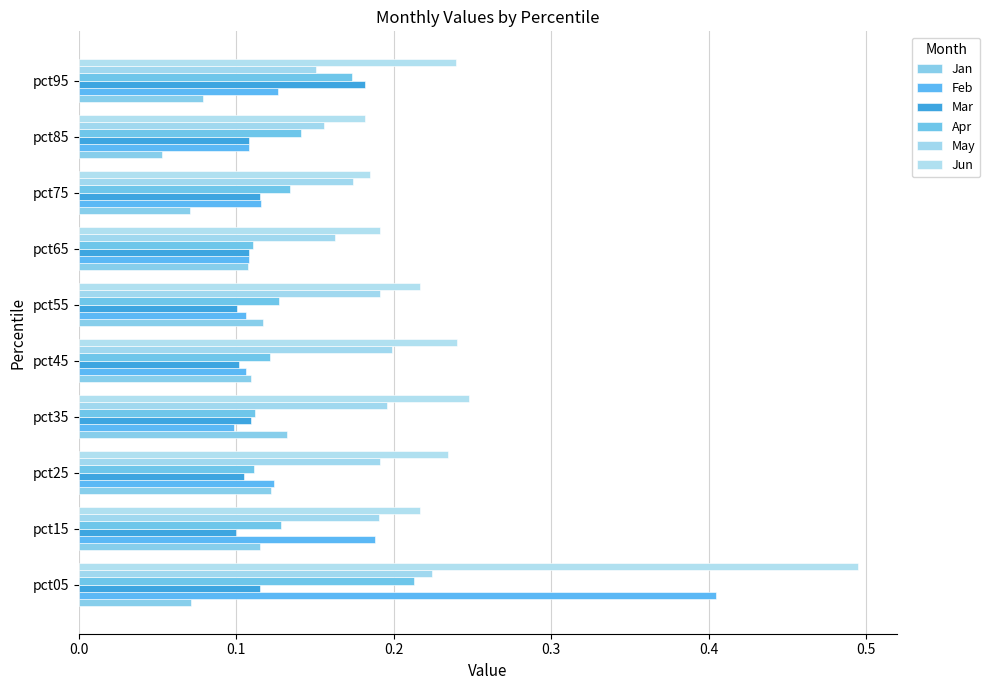

Count the number of categories in the chart.

10